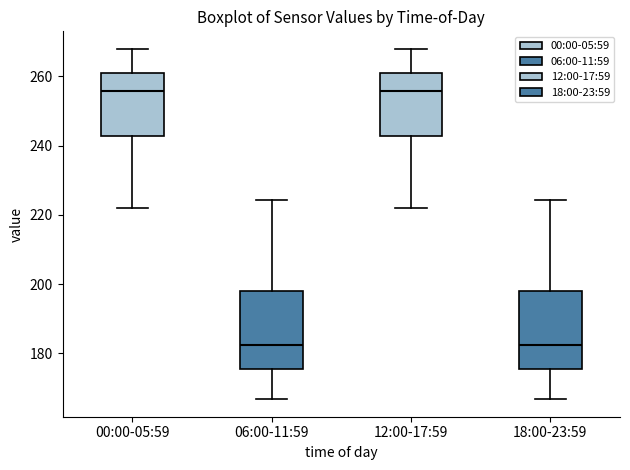

Reading left to right, read every box against the y-axis: the position of its median line, the range the box covers, and the ends of its whiskers. The values are not printed on the chart, so give them approximately, as read against the axis.

00:00-05:59: median 256, box 242 to 260, whiskers 222 to 268
06:00-11:59: median 182, box 176 to 198, whiskers 166 to 224
12:00-17:59: median 256, box 242 to 260, whiskers 222 to 268
18:00-23:59: median 182, box 176 to 198, whiskers 166 to 224